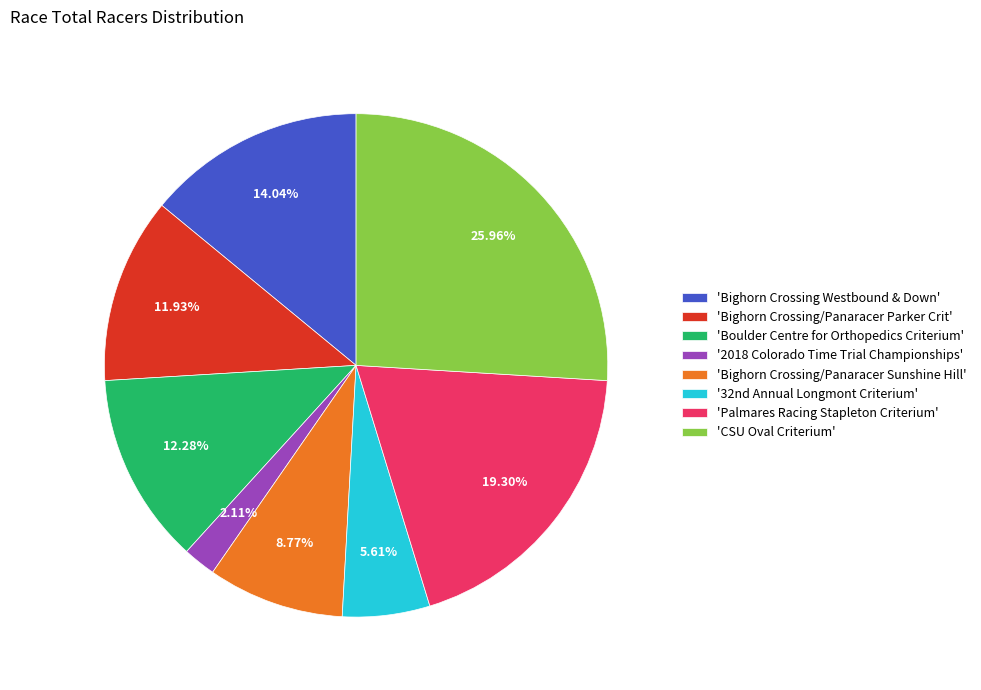

Which slice is the largest?

'CSU Oval Criterium'